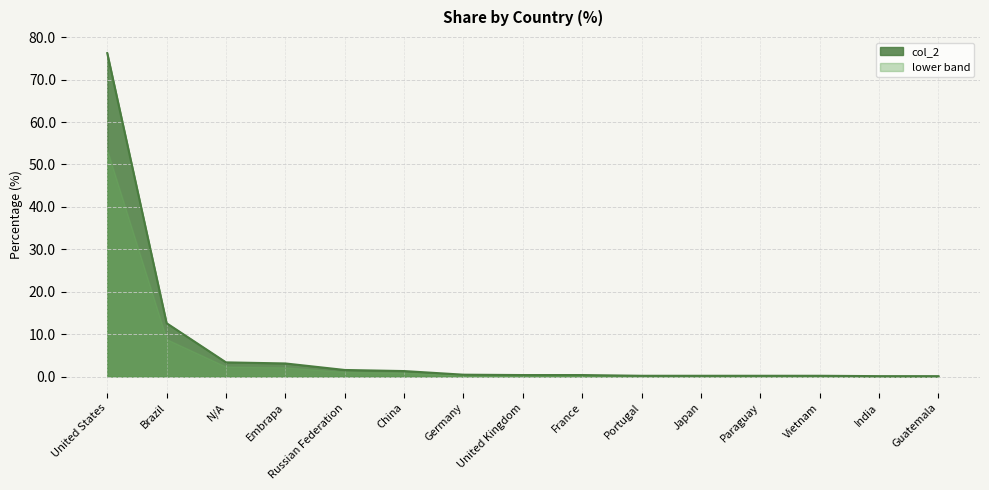

Rank the categories by value from lowest to highest.

India, Guatemala, Portugal, Japan, Paraguay, Vietnam, United Kingdom, France, Germany, China, Russian Federation, Embrapa, N/A, Brazil, United States